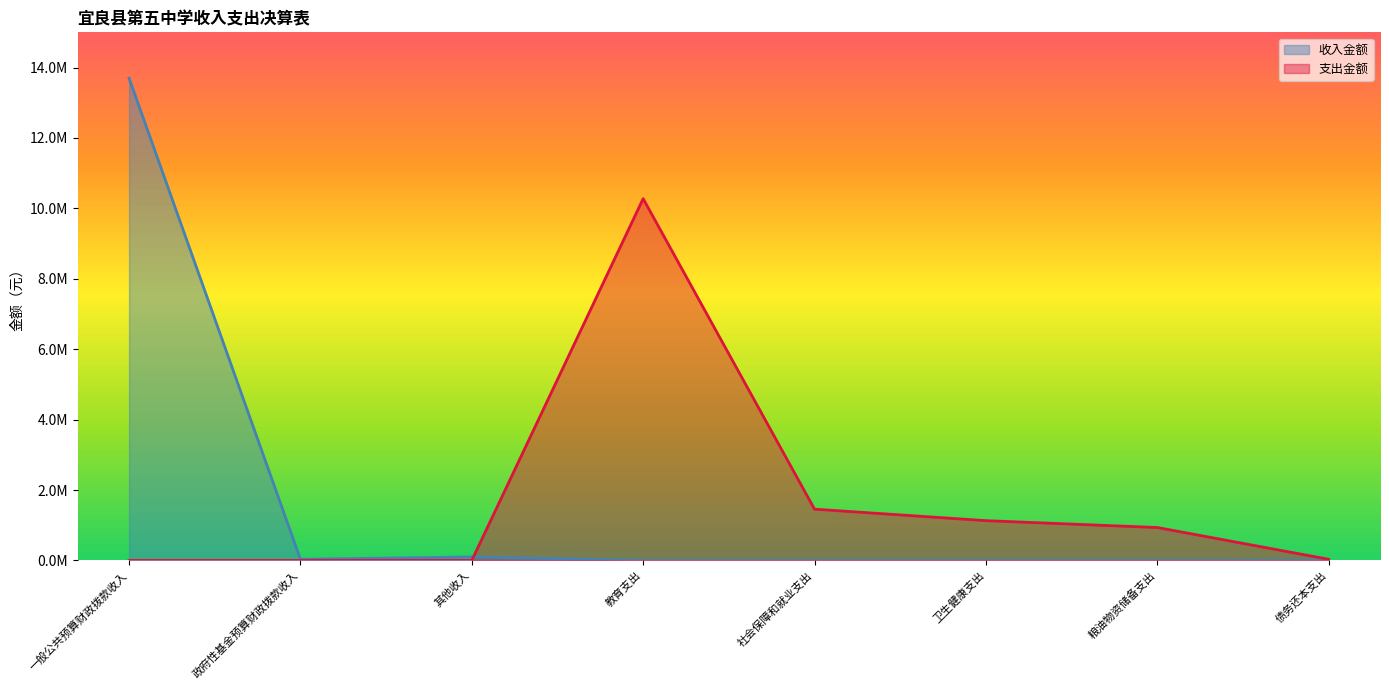

Is it true that the value at 债务还本支出 is -5339943.0?

False